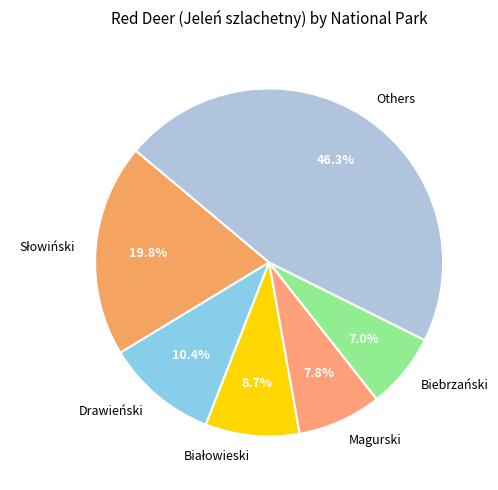

Which slice is the largest?

Others